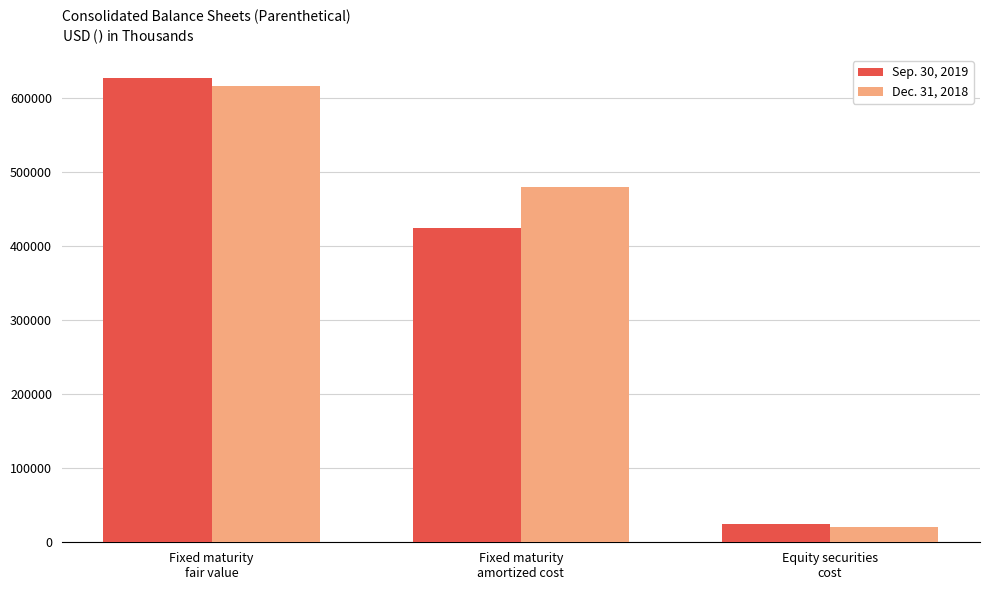

What is the average value of the Dec. 31, 2018 series?

372169